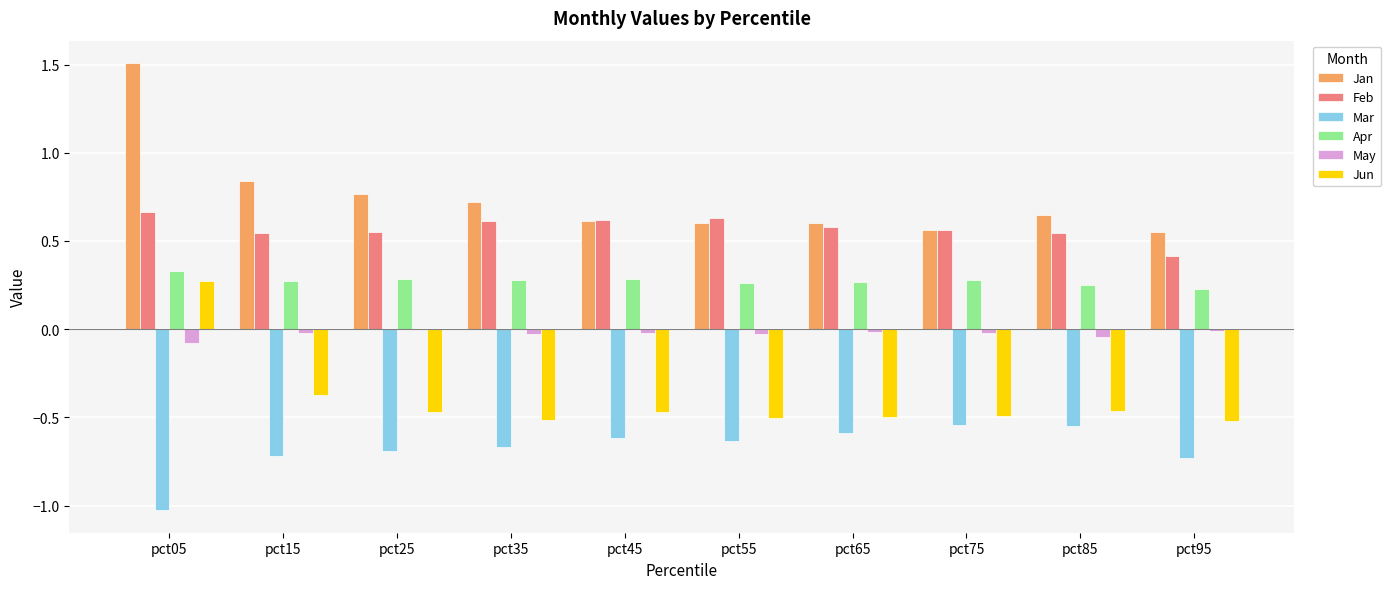

What is the greatest value displayed?

1.5